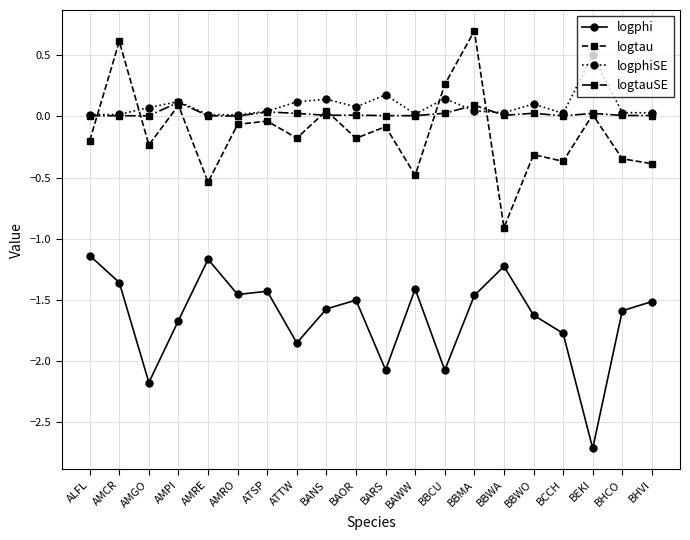

True or false: logphiSE has more than 0 points higher than both neighbors.

True